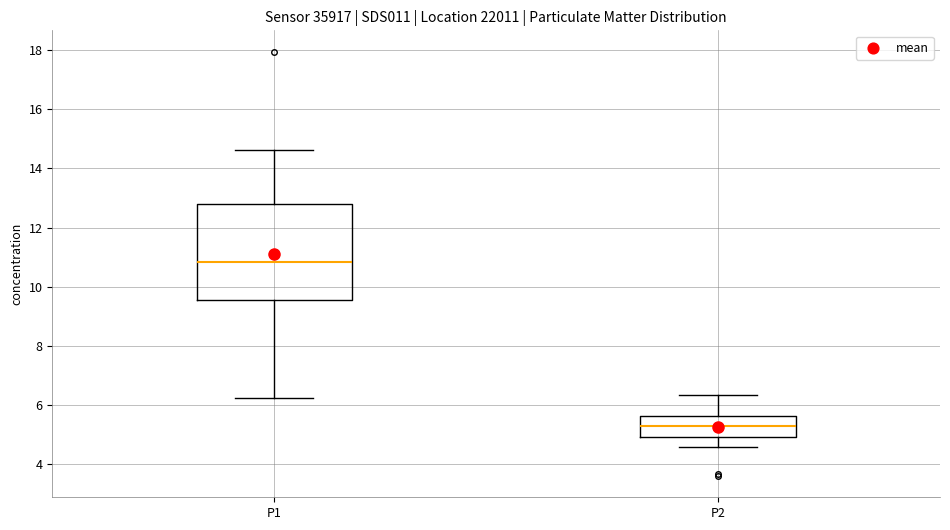

Which box's median line is the lowest?

P2